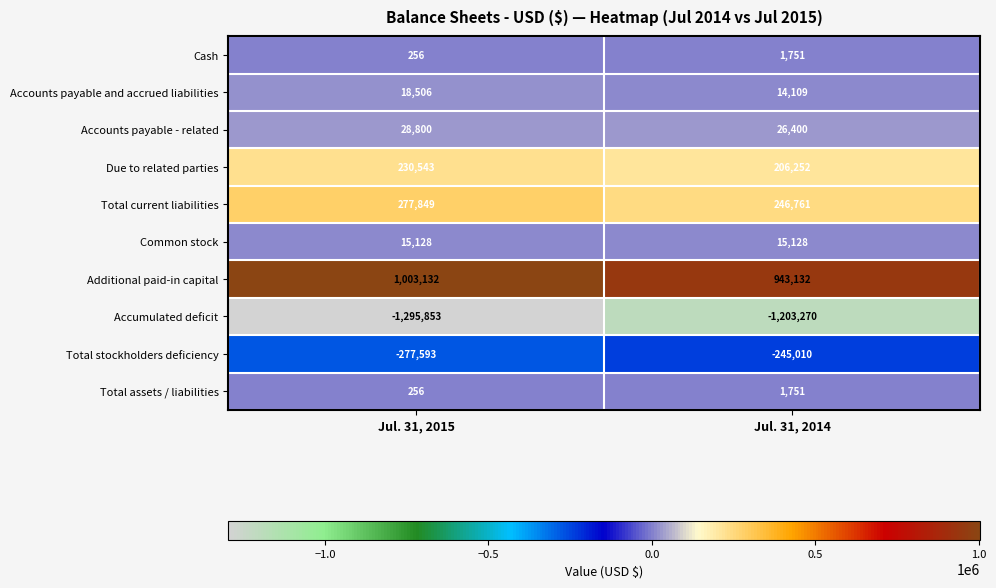

Which series has the largest total across all categories?

Additional paid-in capital